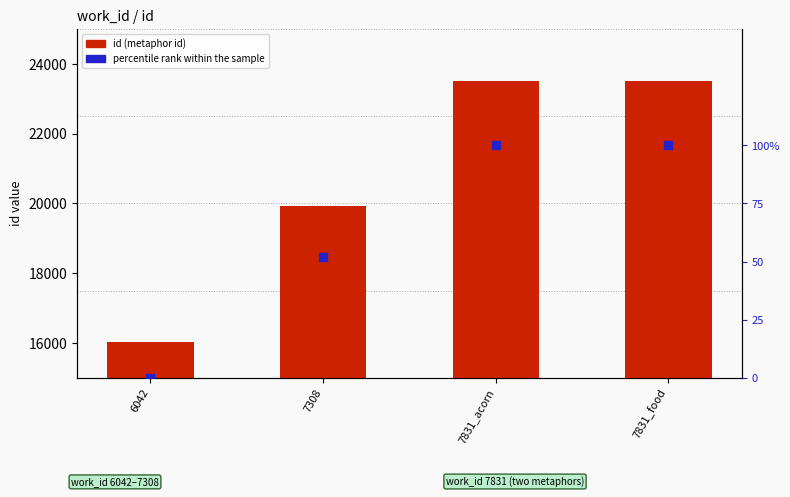

Which series reaches the minimum Y coordinate?

percentile rank within the sample